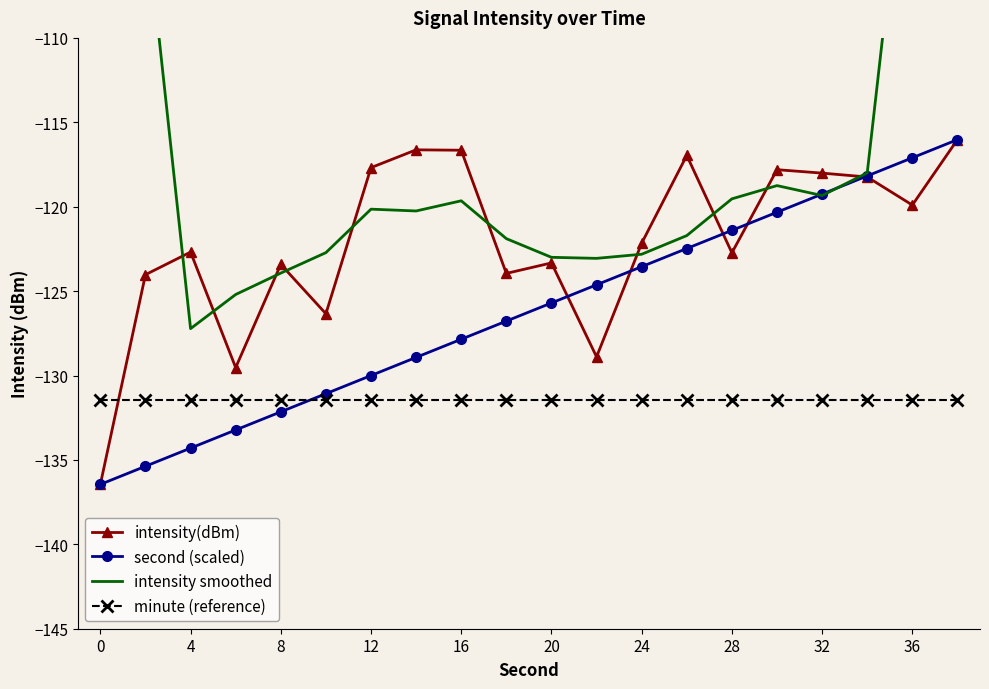

List the series in order of their peak value, lowest first.

minute (reference), intensity(dBm), second (scaled), intensity smoothed